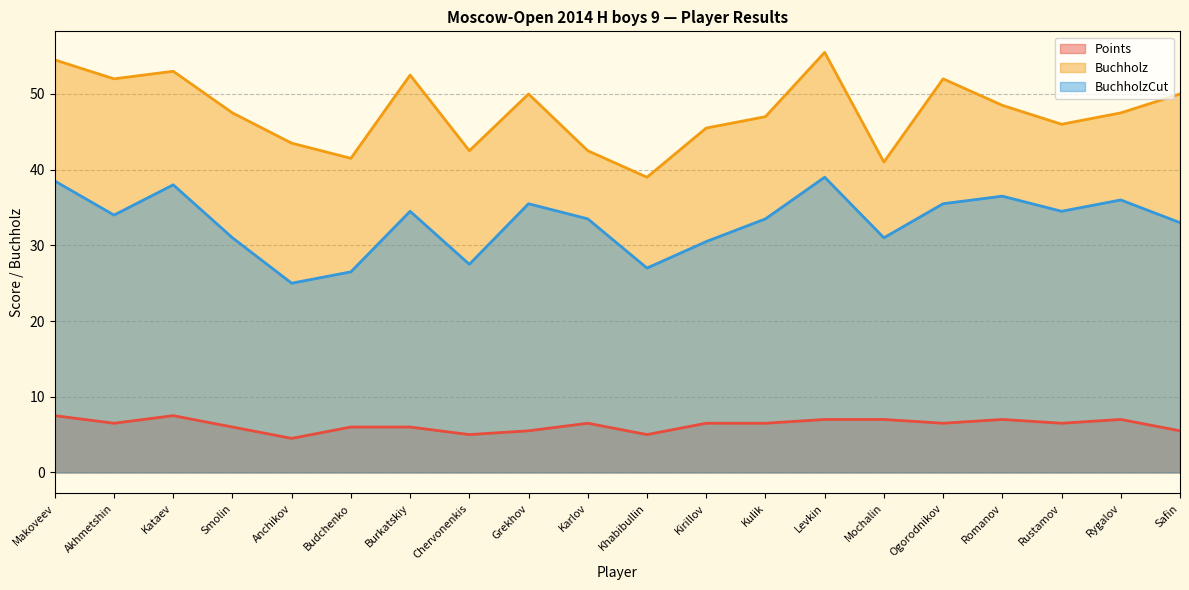

What is the total value across all series at Safin?

88.5